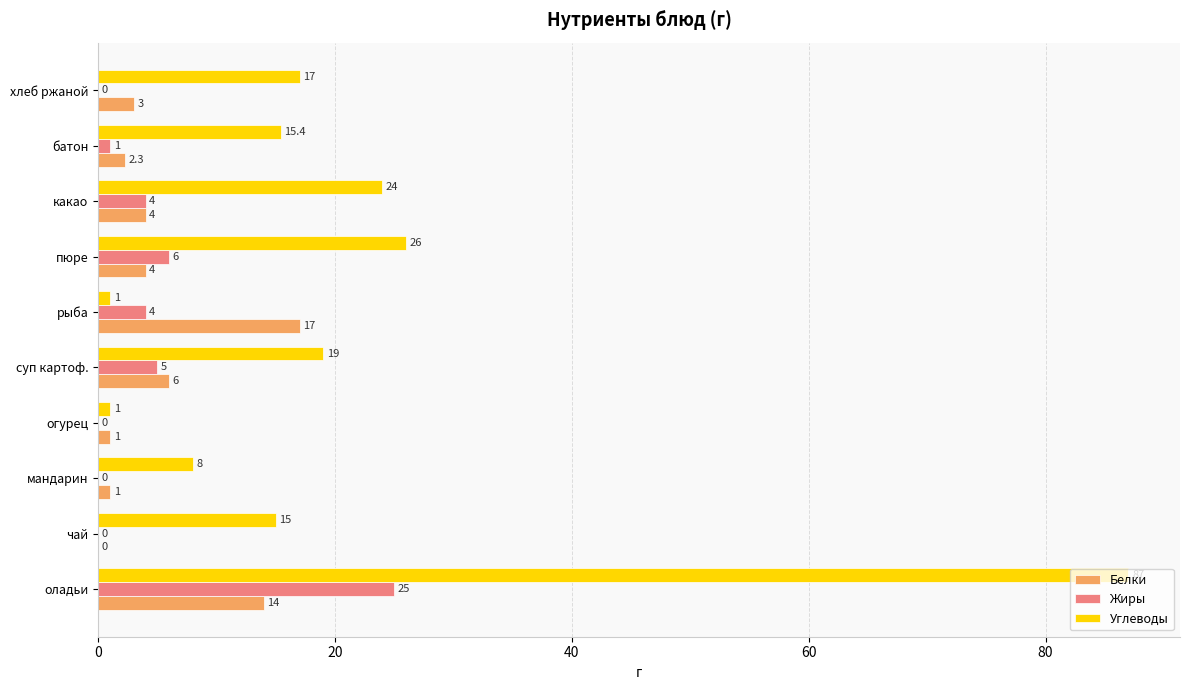

What is the greatest value displayed?

87.0